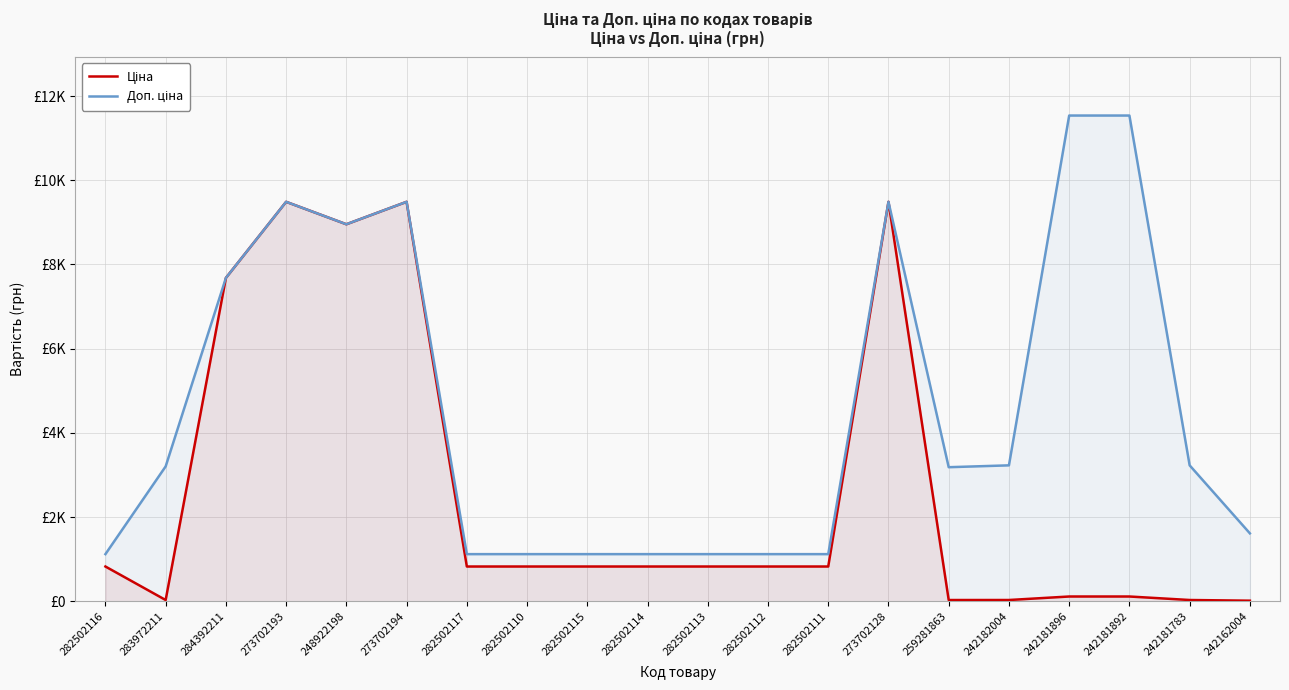

Where is the first local minimum for Ціна?

283972211